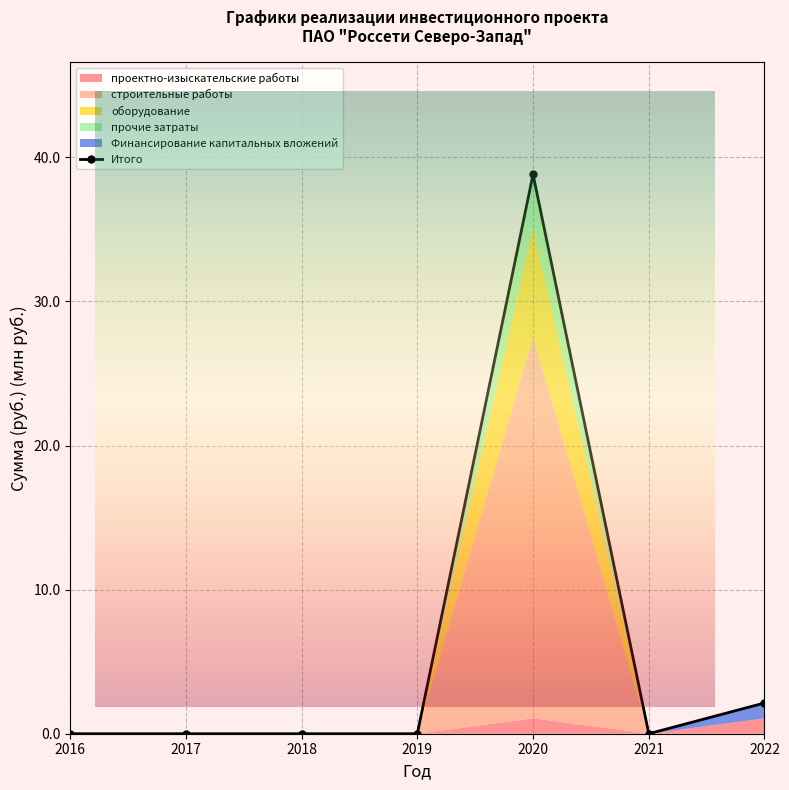

What is the change in value from 2021 to 2022?

+2.1